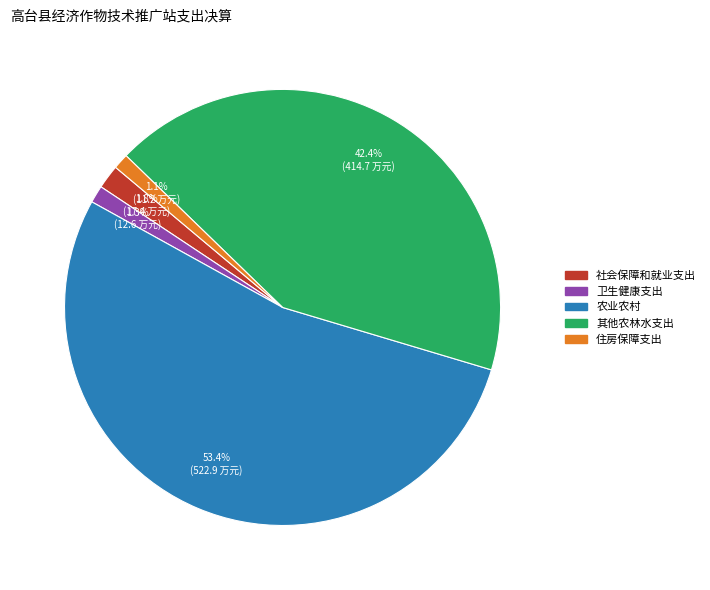

What is the ratio of the value at 卫生健康支出 to the value at 社会保障和就业支出?

0.7